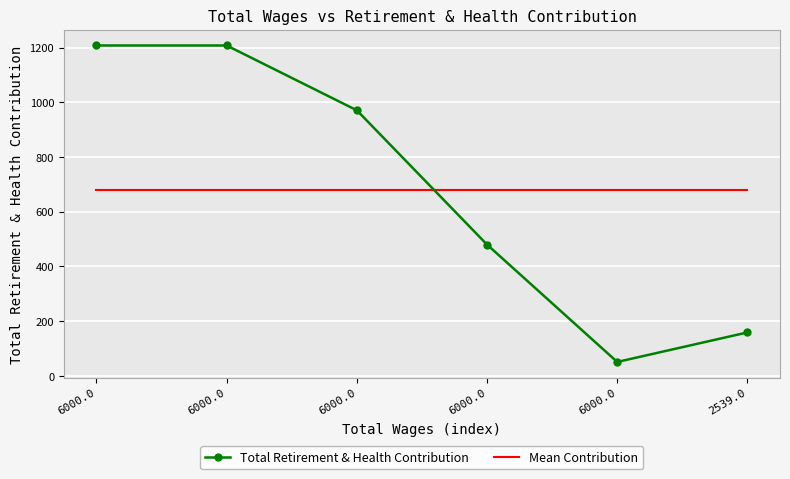

What are all the series names shown in the legend?

Total Retirement & Health Contribution, Mean Contribution